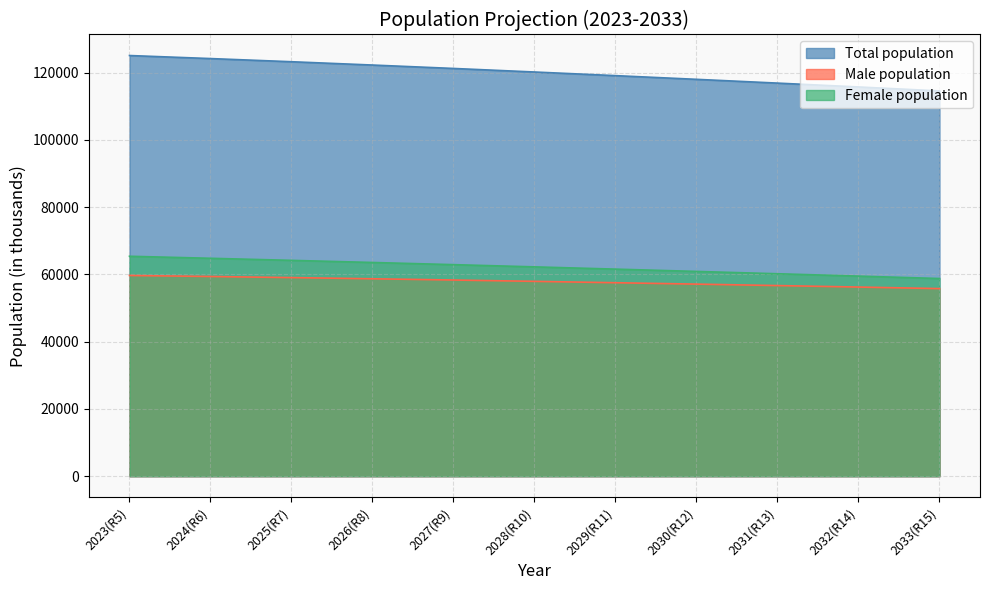

Which series has the largest range (max minus min)?

Total population